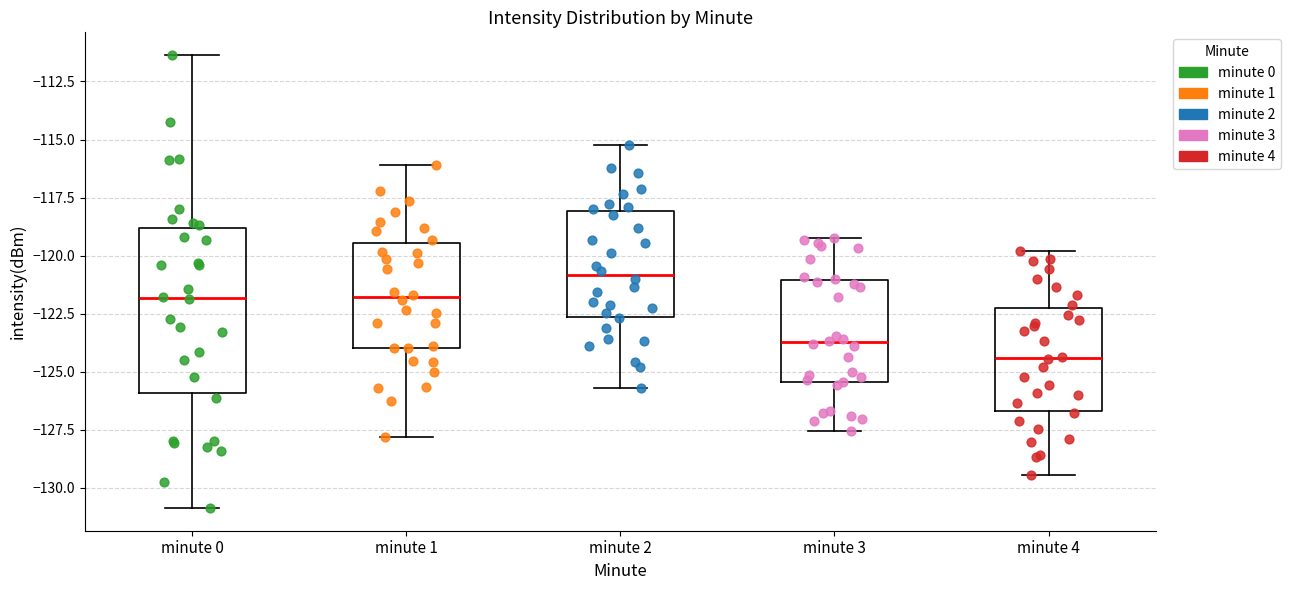

Reading left to right, transcribe this box plot: for each box, give where its median line is, the range the box spans, and where its two whiskers end, as read against the y-axis. The values are not printed on the chart, so give them approximately, as read against the axis.

minute 0: median -122.0, box -126.0 to -119.0, whiskers -131.0 to -111.5
minute 1: median -122.0, box -124.0 to -119.5, whiskers -128.0 to -116.0
minute 2: median -121.0, box -122.5 to -118.0, whiskers -125.5 to -115.0
minute 3: median -123.5, box -125.5 to -121.0, whiskers -127.5 to -119.0
minute 4: median -124.5, box -126.5 to -122.0, whiskers -129.5 to -120.0